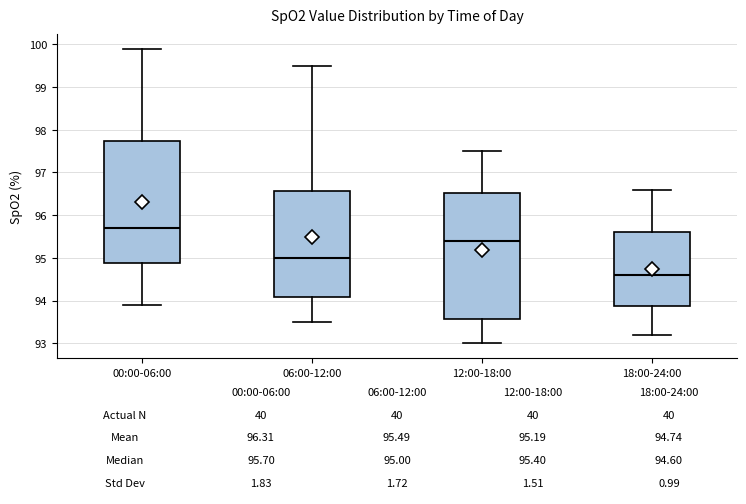

Which box is the tallest, from its lower edge to its upper edge?

12:00-18:00